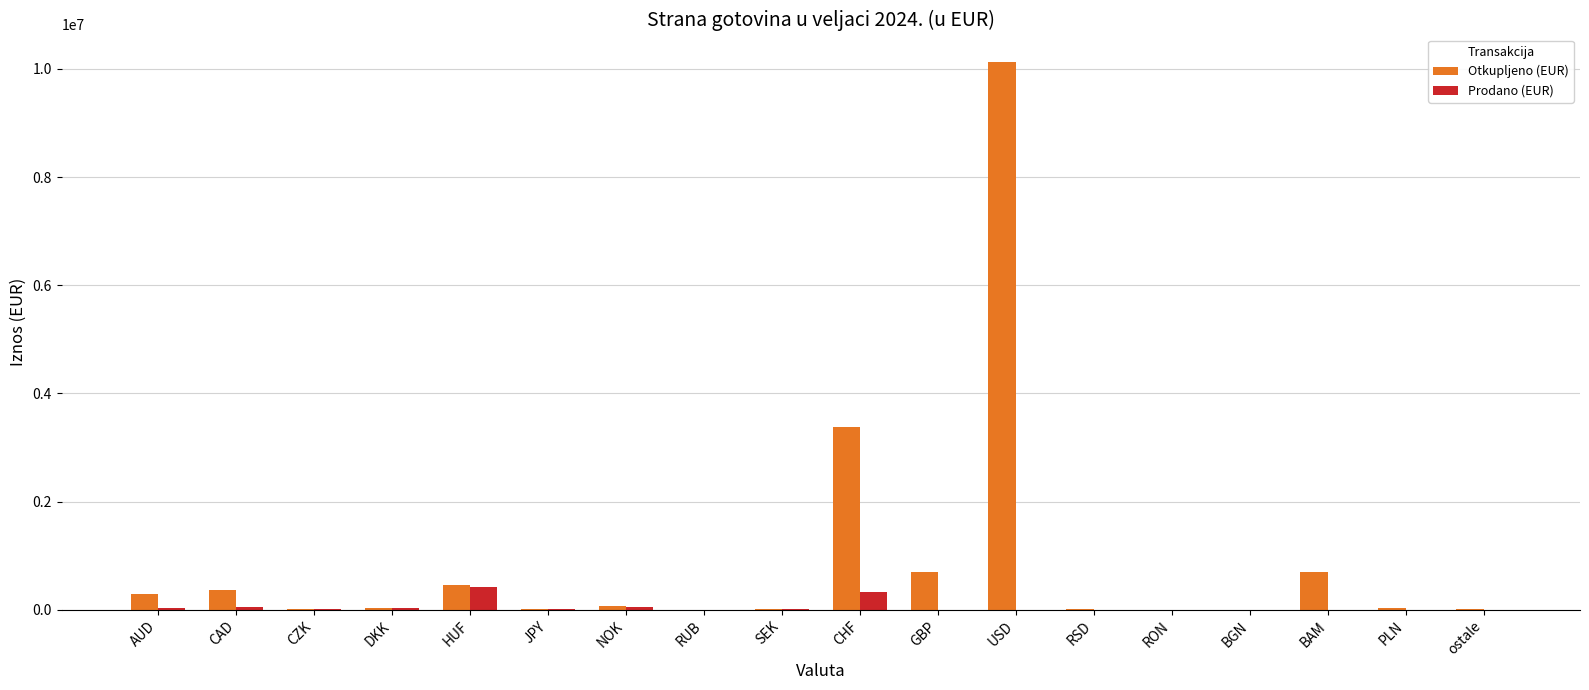

What is the sum of all Prodano (EUR) values?

916794